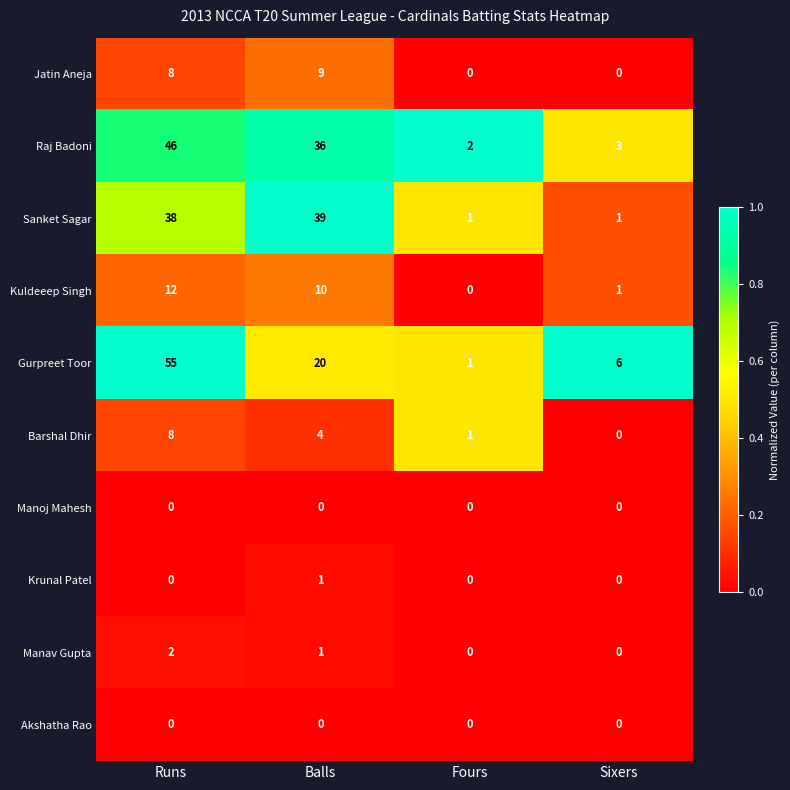

What is the total value across all series at Sixers?

11